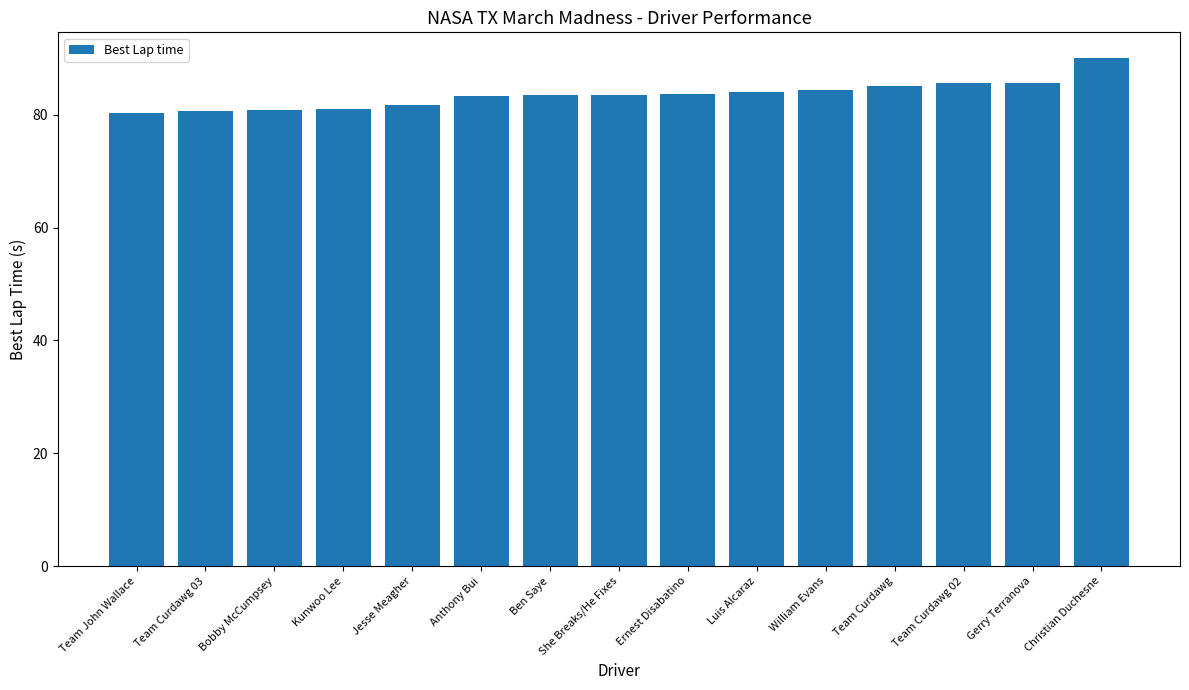

True or false: the data shows 42.6 at Bobby McCumpsey.

False